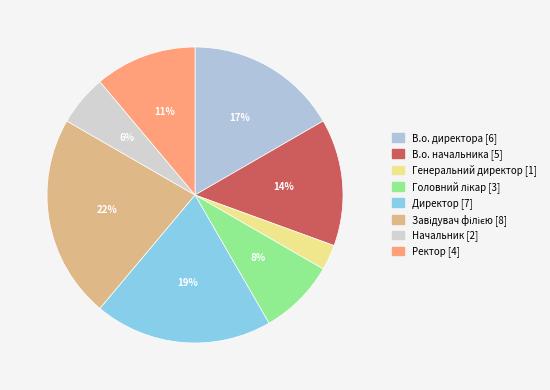

Does Ректор represent more than half of the total?

No